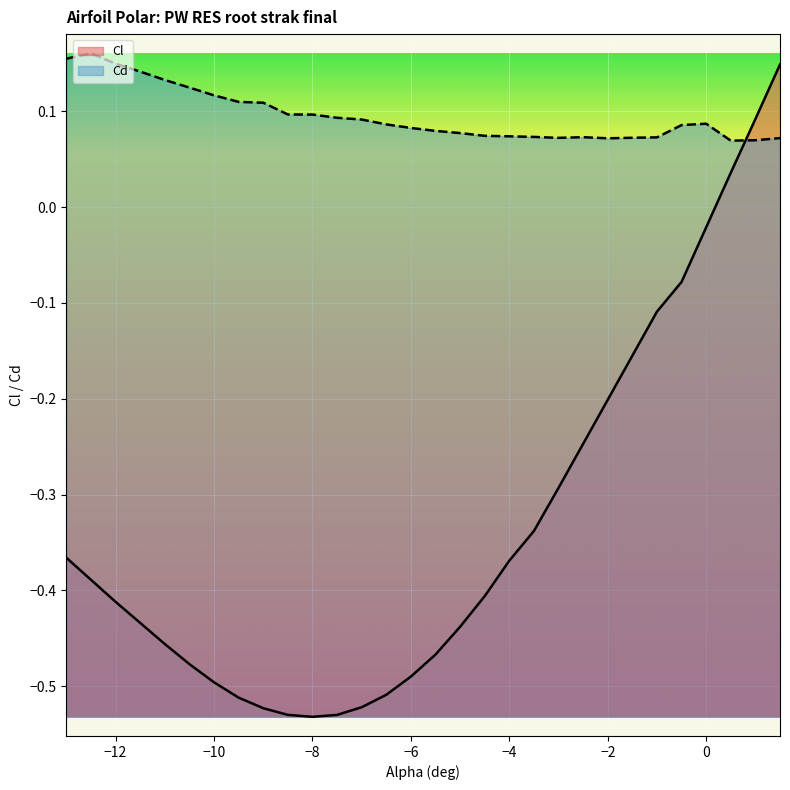

True or false: Cd and Cl intersect in this chart.

True